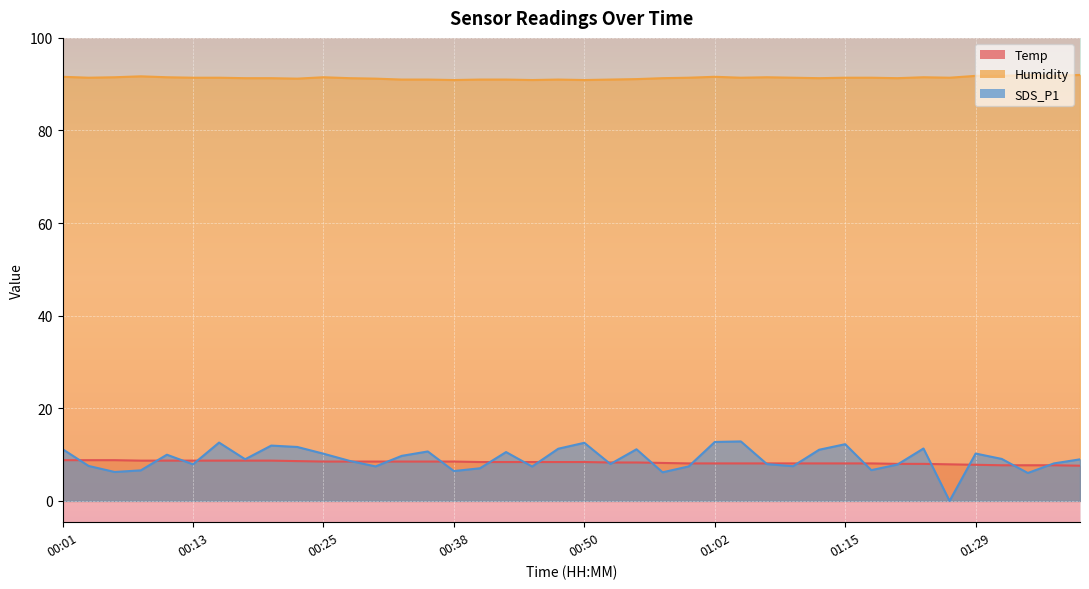

Which series has the largest total across all categories?

Humidity